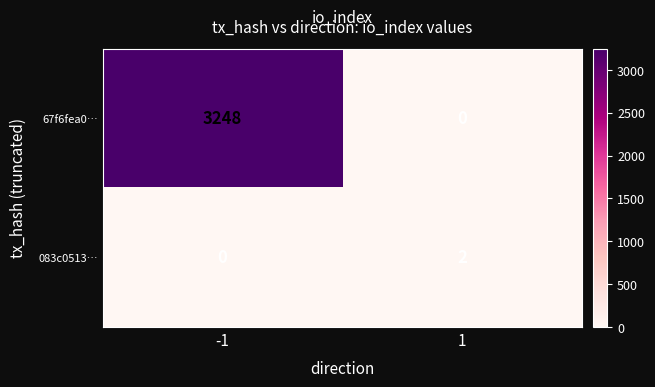

What is the total value across all series at -1?

3248